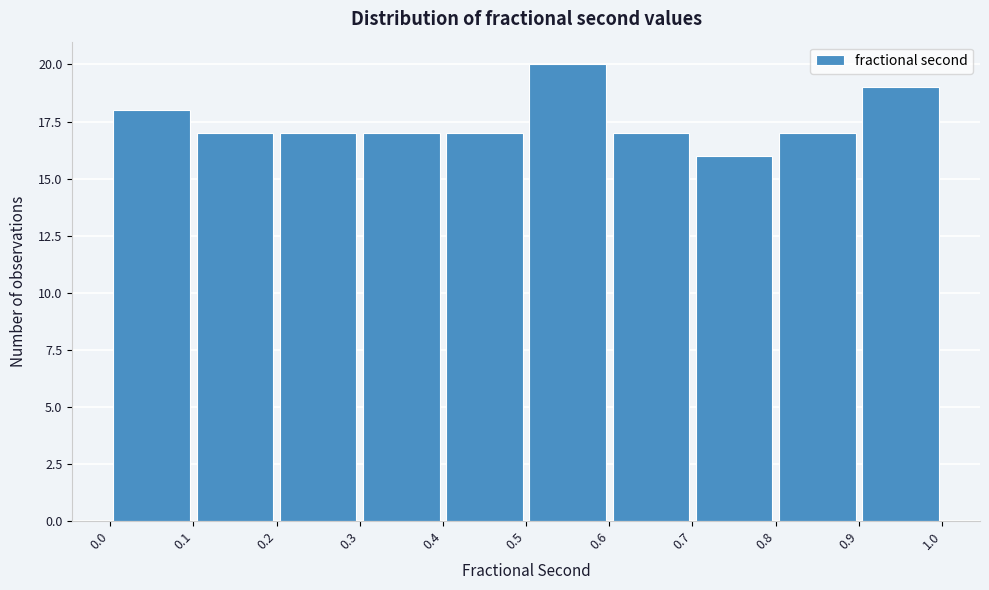

What is the height of the bar covering 0.0 to 0.1 on the x-axis? The values are not printed on the chart, so give them approximately, as read against the axis.

18